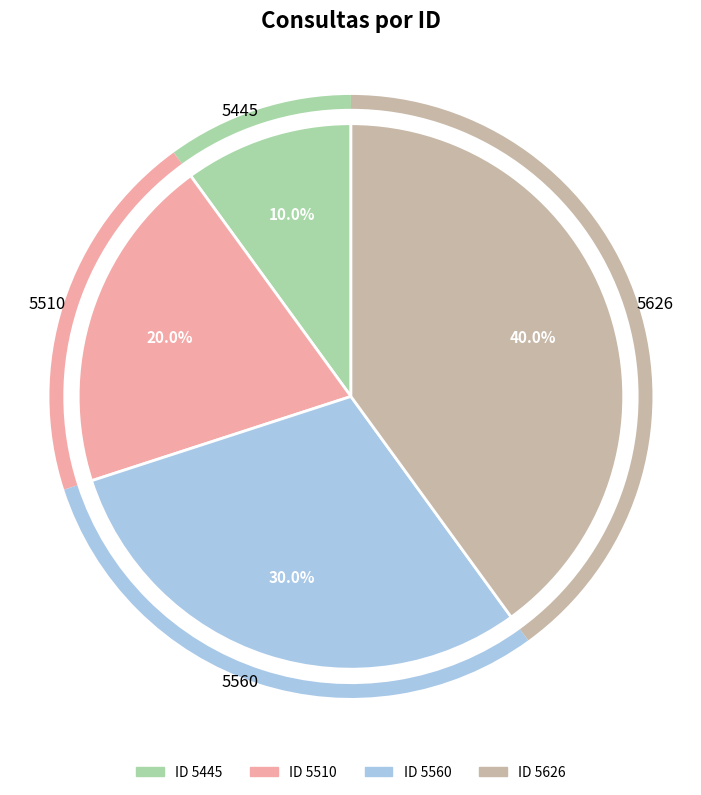

What is the largest slice in the pie chart?

5626